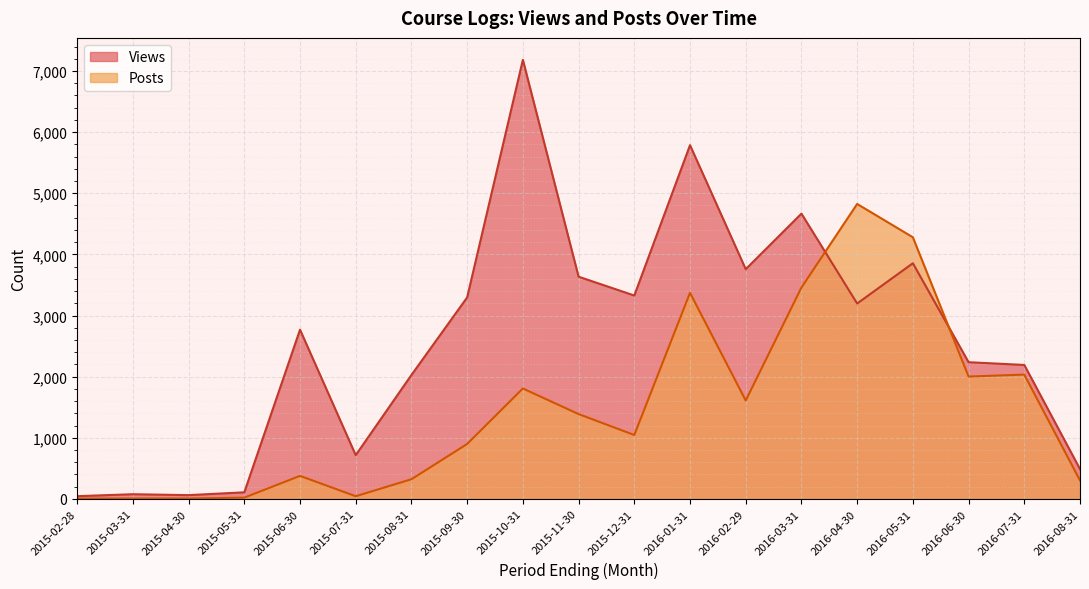

Is it true that Posts equals 6 at 2015-04-30?

True